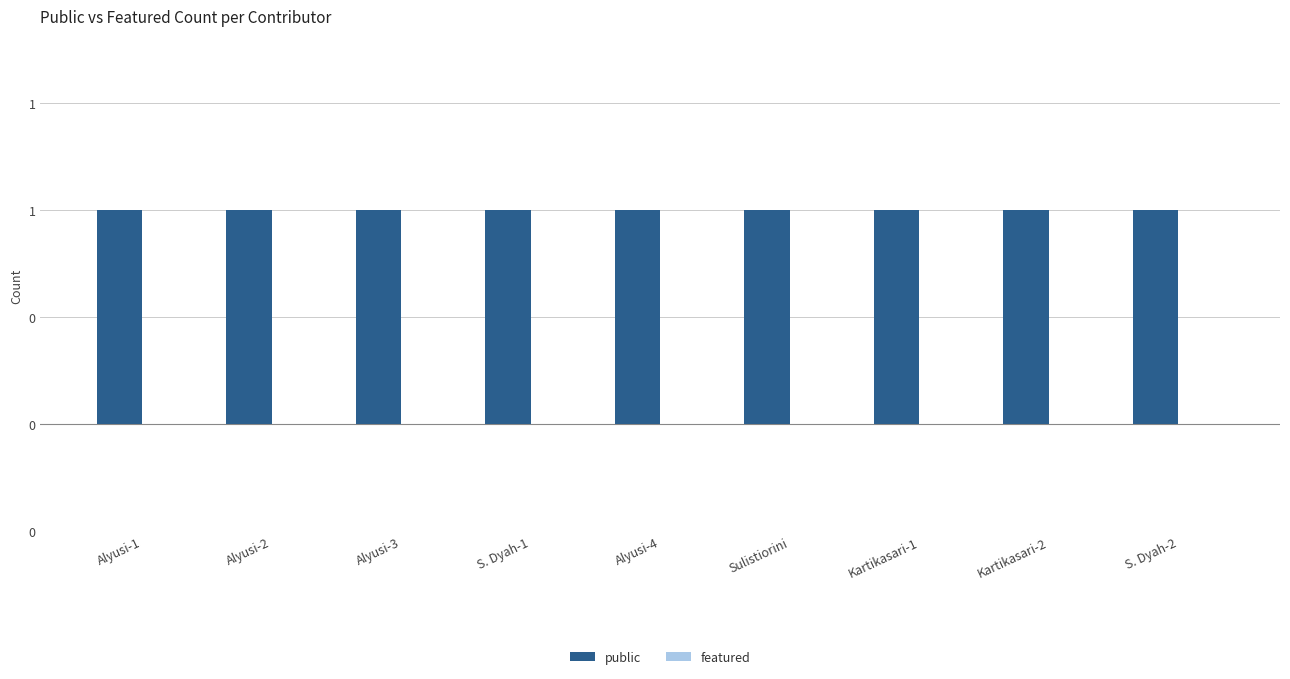

Reading left to right, what are all the values shown in this chart?

public: Alyusi-1=1	Alyusi-2=1	Alyusi-3=1	S. Dyah-1=1	Alyusi-4=1	Sulistiorini=1	Kartikasari-1=1	Kartikasari-2=1	S. Dyah-2=1
featured: Alyusi-1=0	Alyusi-2=0	Alyusi-3=0	S. Dyah-1=0	Alyusi-4=0	Sulistiorini=0	Kartikasari-1=0	Kartikasari-2=0	S. Dyah-2=0